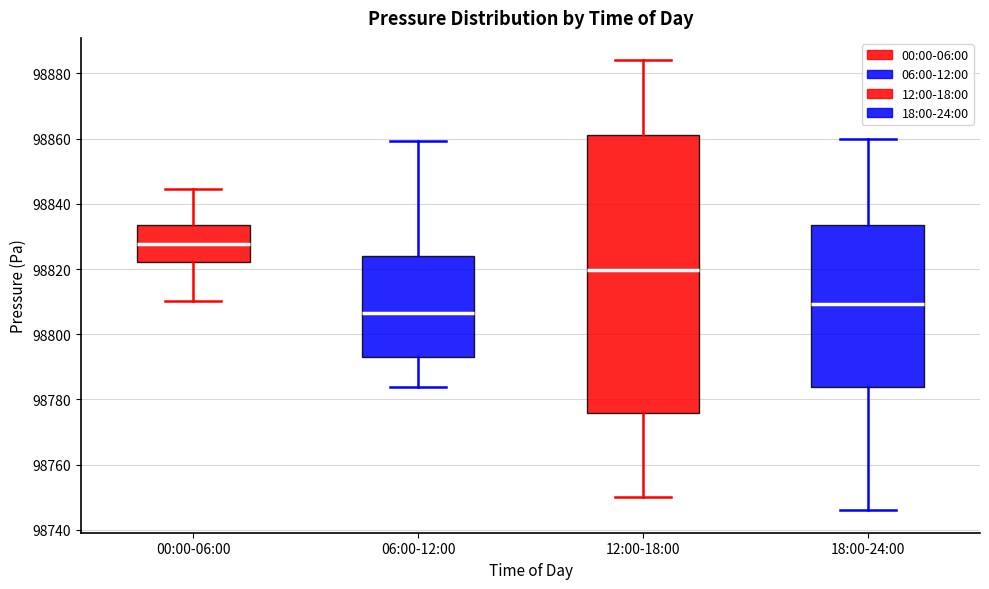

Reading left to right, transcribe this box plot: for each box, give where its median line is, the range the box spans, and where its two whiskers end, as read against the y-axis. The values are not printed on the chart, so give them approximately, as read against the axis.

00:00-06:00: median 98828, box 98822 to 98834, whiskers 98810 to 98844
06:00-12:00: median 98806, box 98794 to 98824, whiskers 98784 to 98860
12:00-18:00: median 98820, box 98776 to 98862, whiskers 98750 to 98884
18:00-24:00: median 98810, box 98784 to 98834, whiskers 98746 to 98860